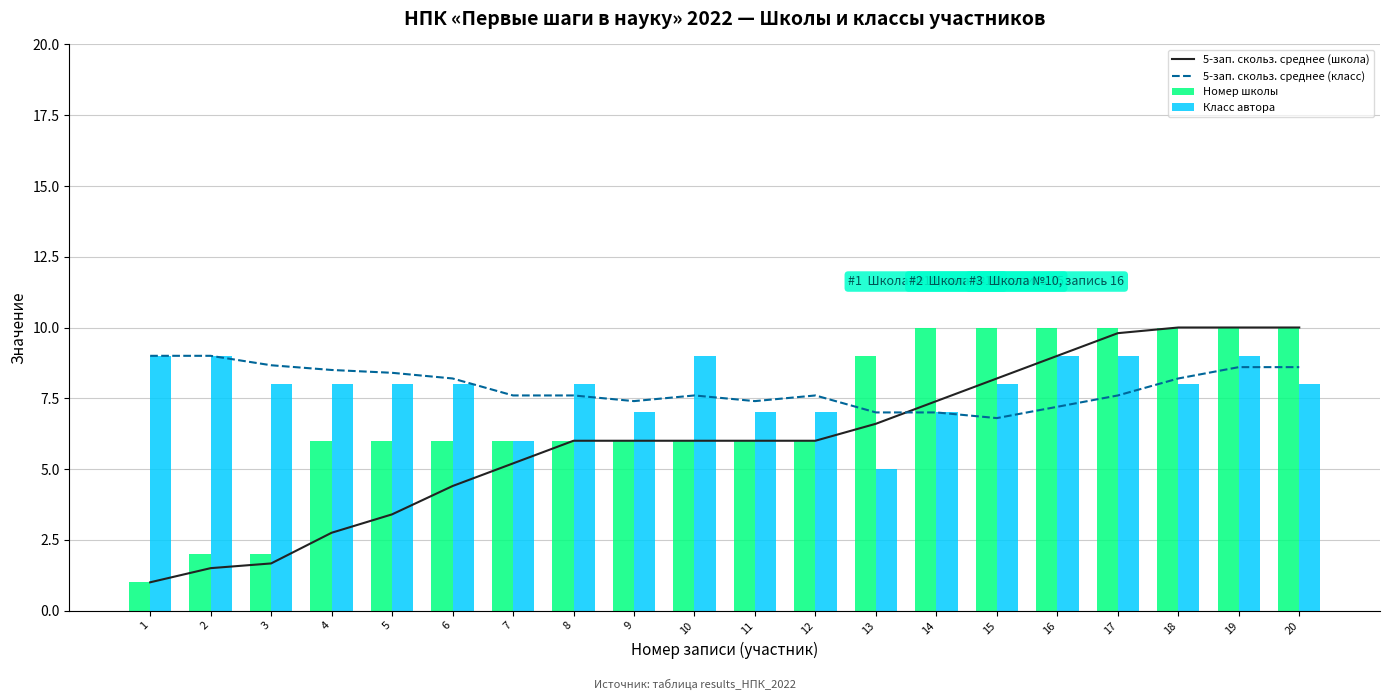

At how many categories does at least one series exceed 7?

20